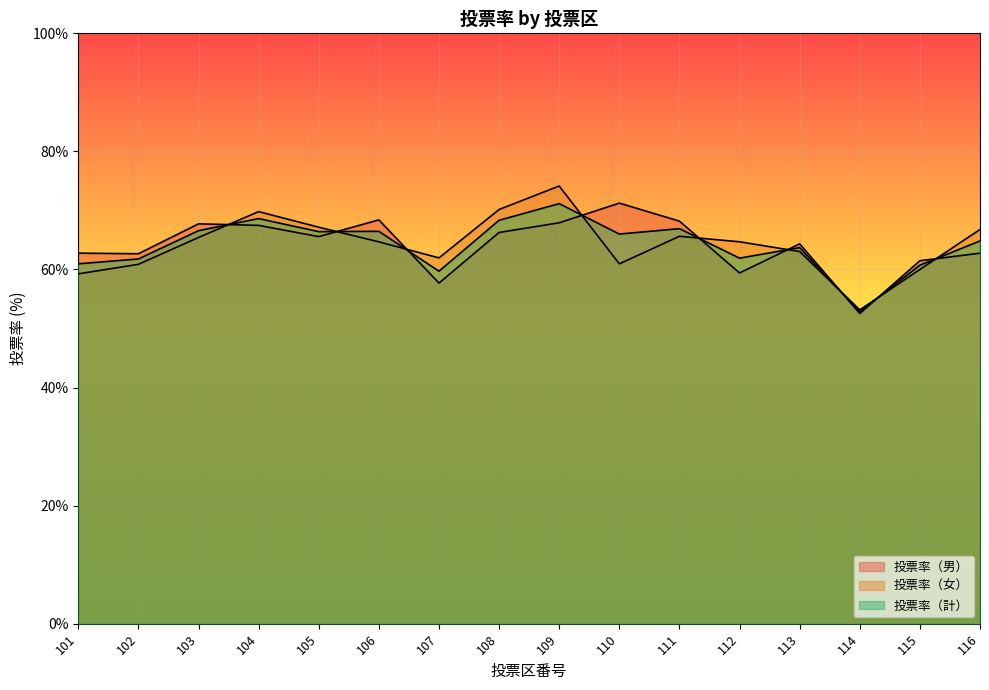

Reading left to right, what are all the values shown in this chart?

投票率（男）: 62.8	62.7	67.7	67.5	65.6	68.4	57.7	66.3	67.9	71.2	68.2	59.4	64.3	52.5	61.5	62.8
投票率（女）: 59.3	60.9	65.4	69.8	67.2	64.7	62.0	70.2	74.1	61.0	65.6	64.7	63.0	53.2	60.0	66.8
投票率（計）: 61.0	61.8	66.6	68.6	66.4	66.5	59.7	68.3	71.2	66.0	66.9	61.9	63.7	52.8	60.7	64.8